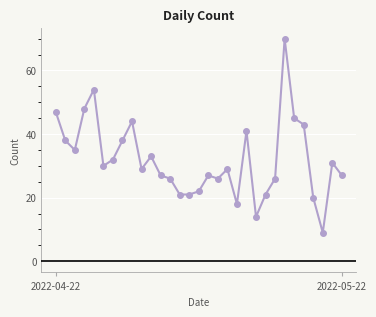

How many points are higher than both their immediate neighbors (excluding endpoints)?

8